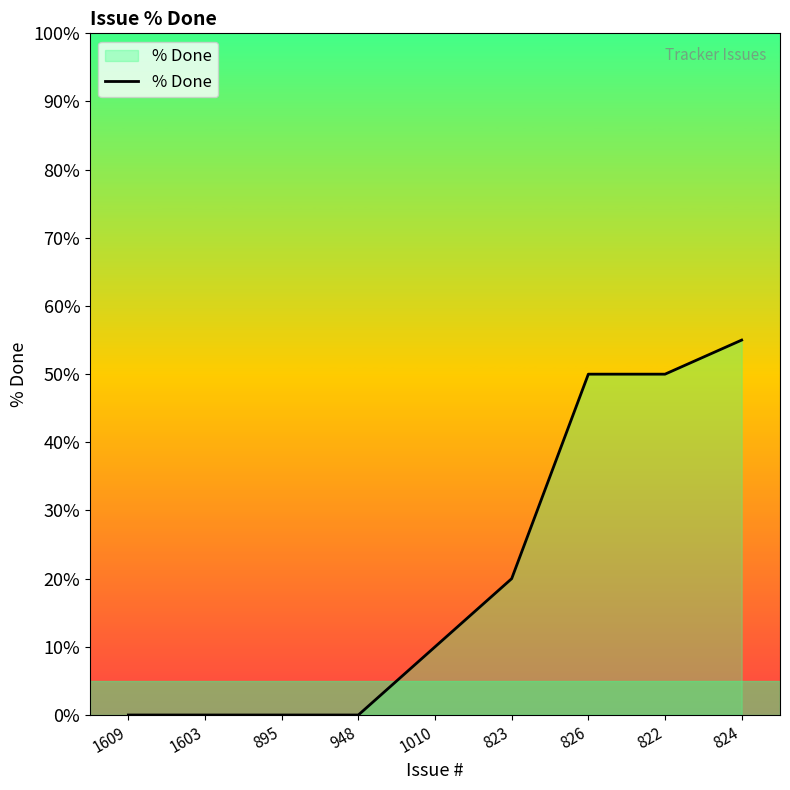

Between 1010 and 826, which is larger?

826